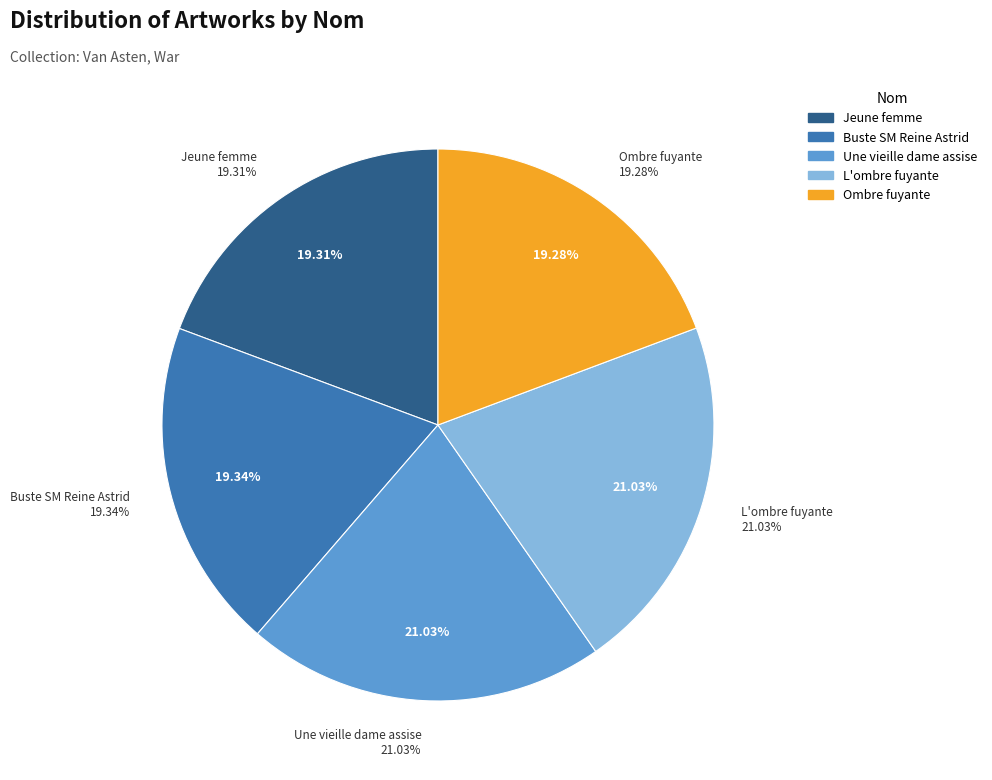

True or false: Une vieille dame assise accounts for 11% of the total.

False